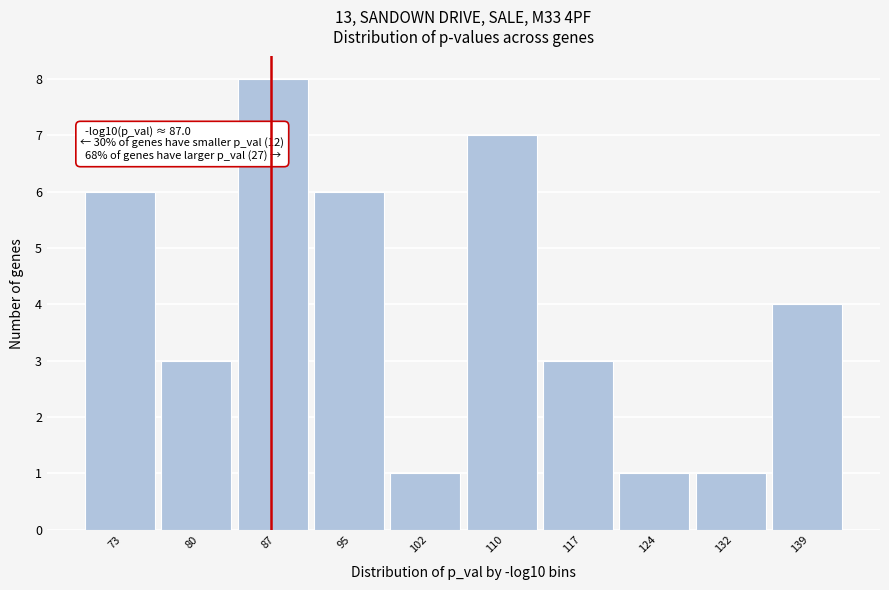

Over which range of the x-axis is the bar tallest?

84 to 91